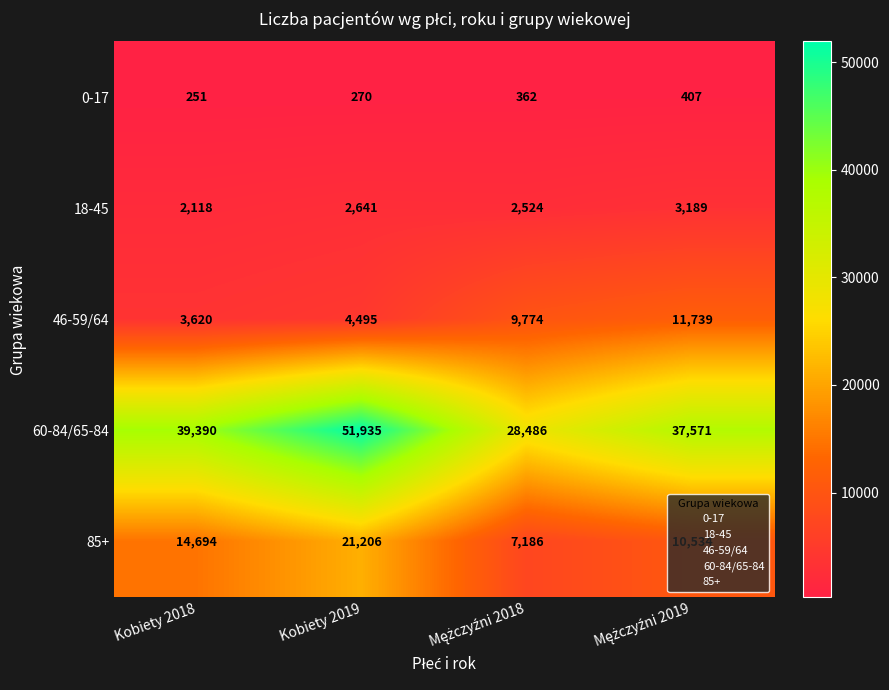

What is the sum of all 46-59/64 values?

29628